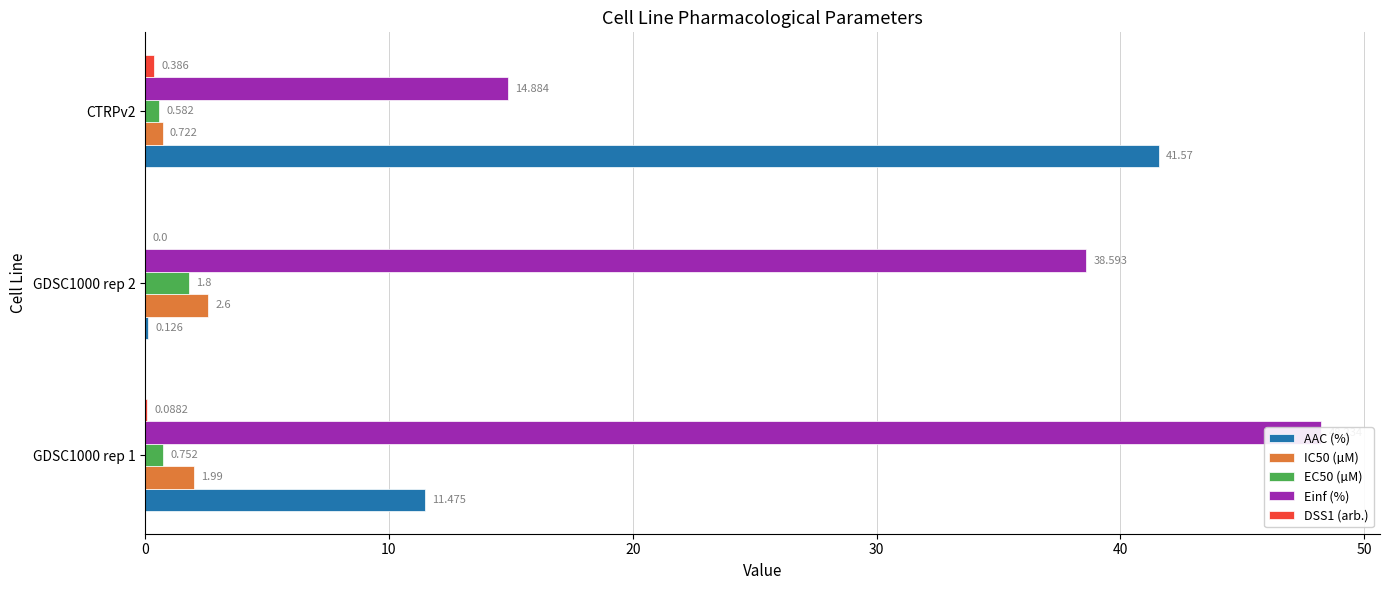

What is the approximate value of AAC (%) at GDSC1000 rep 2?

0.1